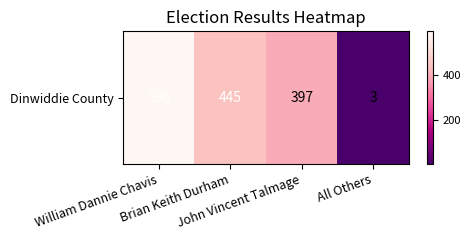

Rank the categories by value from lowest to highest.

All Others, John Vincent Talmage, Brian Keith Durham, William Dannie Chavis